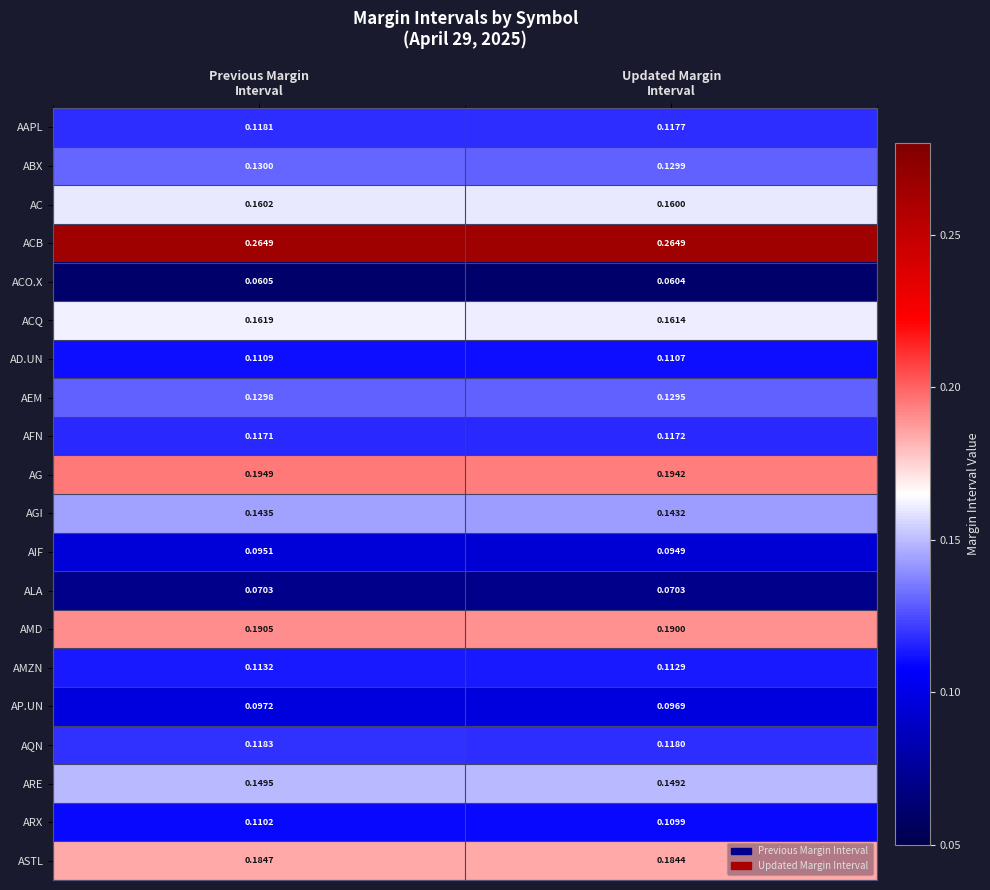

How many series are shown in this chart?

20